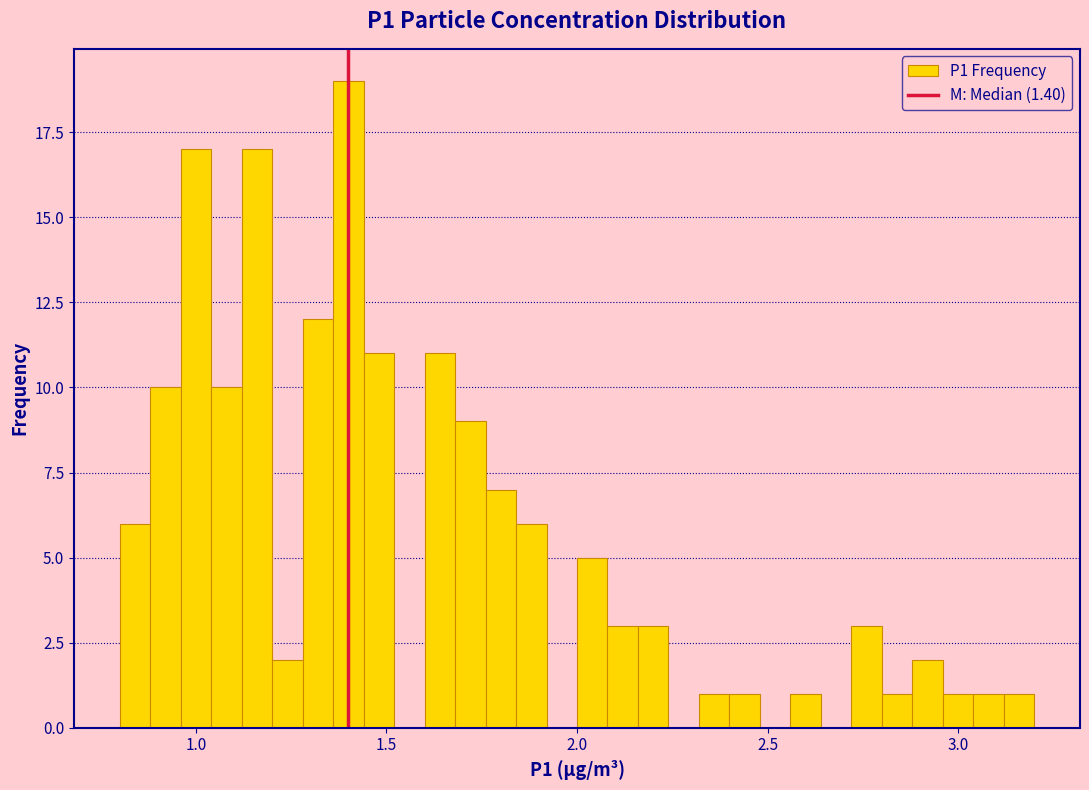

Read against the x-axis, roughly where is the centre of the tallest bar?

1.40